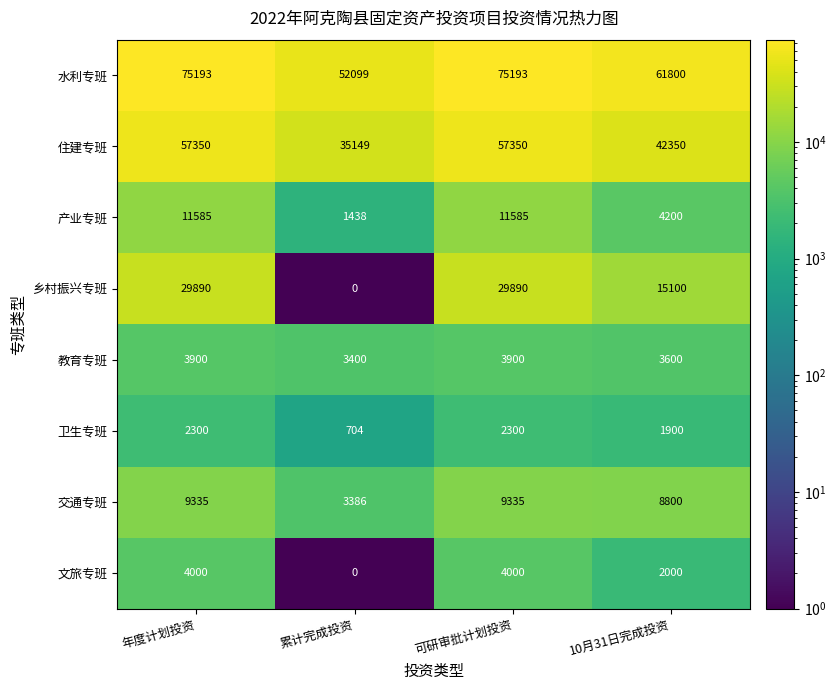

How many values in the 交通专班 series are below 9335?

2